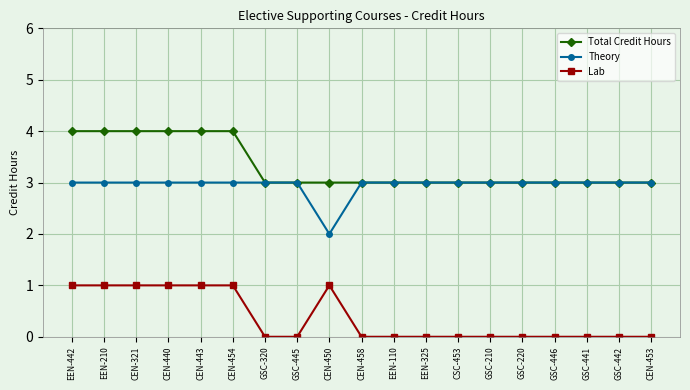

What is the value of the Total Credit Hours point at the 2nd from the left?

4